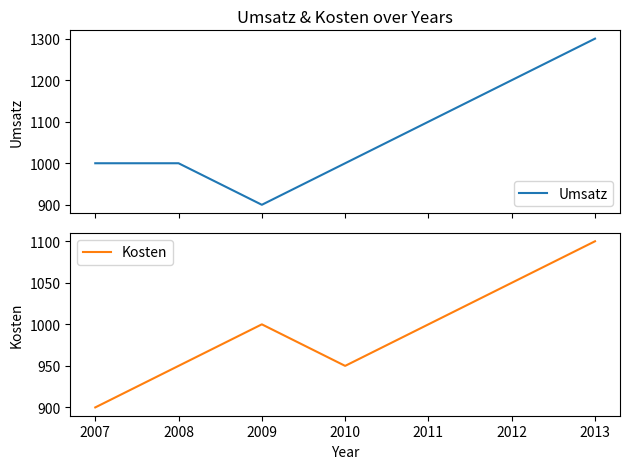

What are all the series names shown in the legend?

Umsatz, Kosten